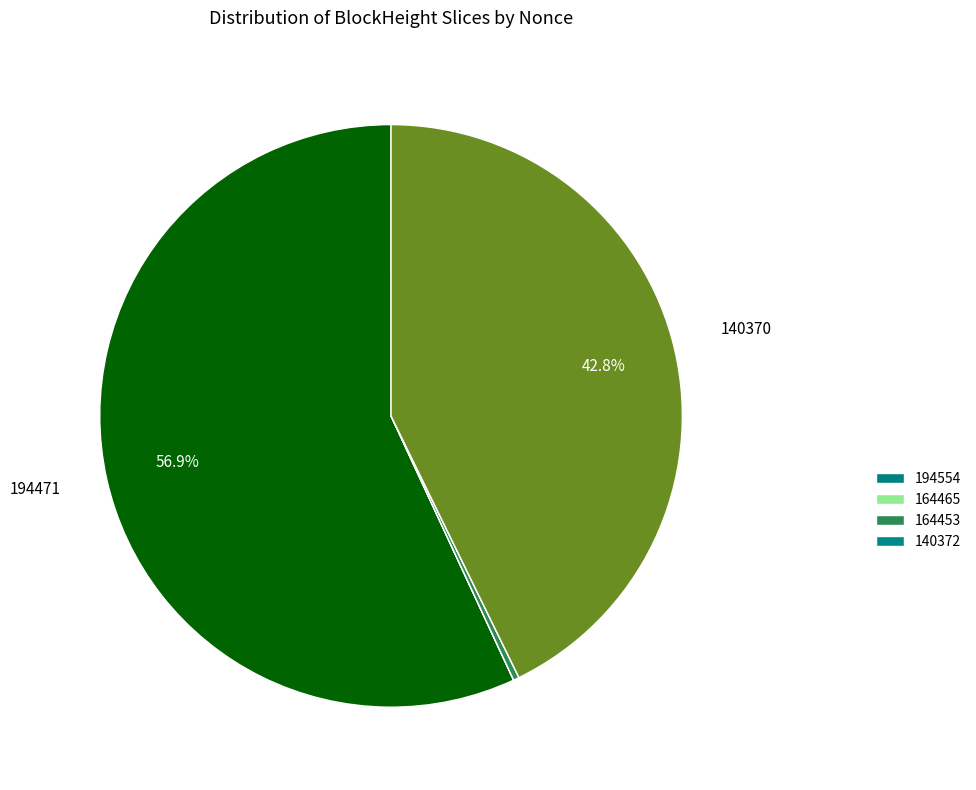

How many slices are in this pie chart?

6